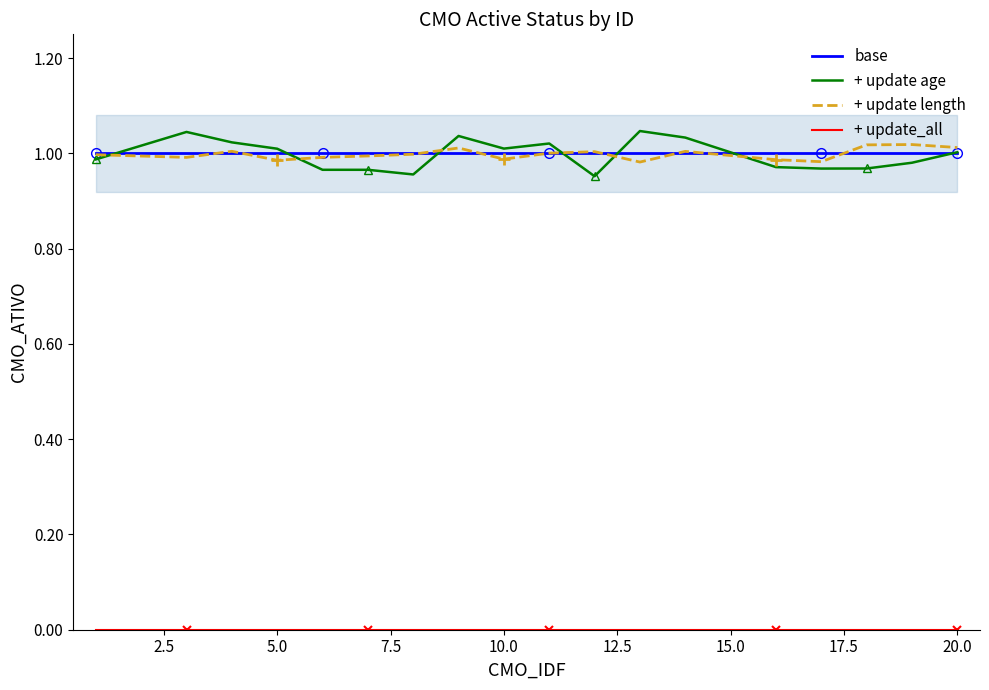

How many series are shown in this chart?

4